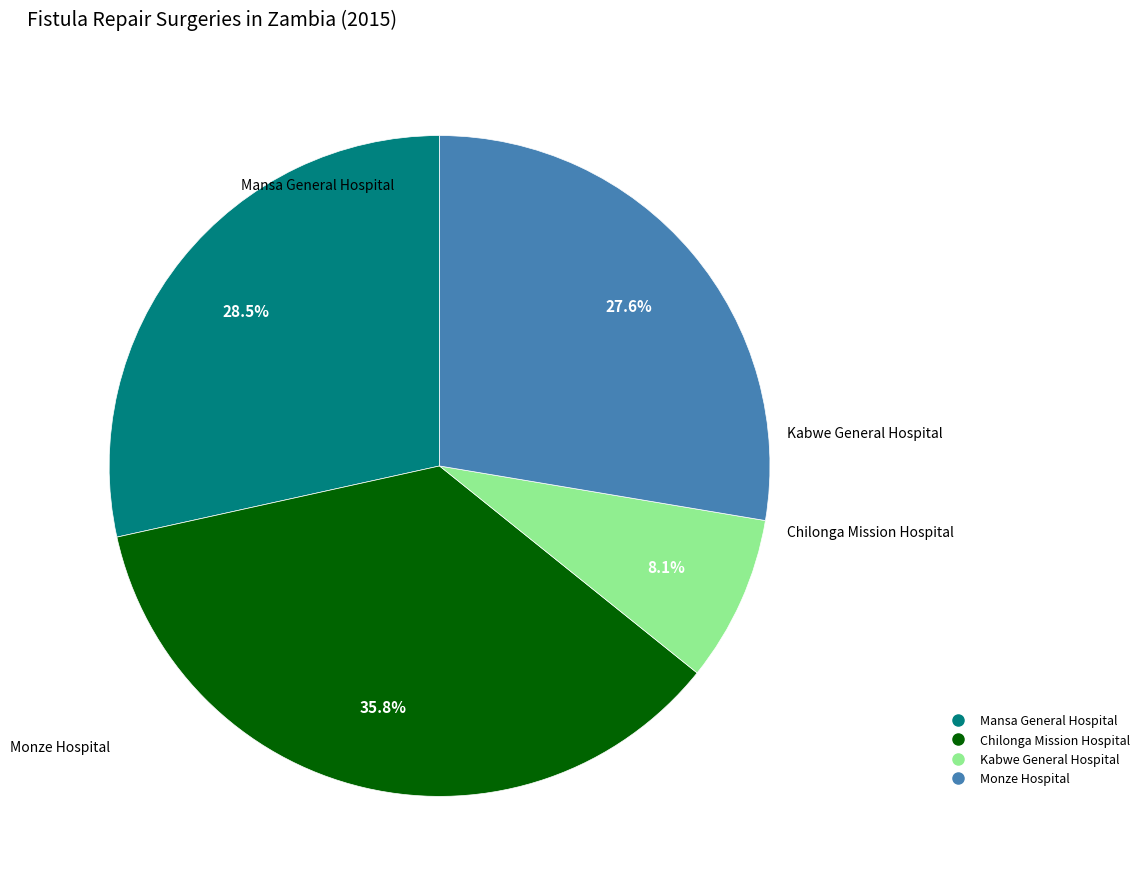

To the nearest percent, what percentage of the pie is Monze Hospital?

28%